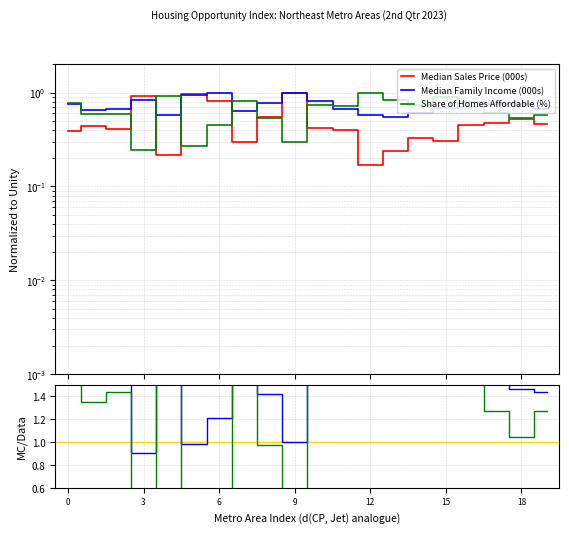

Reading right to left, extract all data points from this chart.

Median Sales Price (000s): 0.5	0.5	0.5	0.5	0.3	0.3	0.2	0.2	0.4	0.4	1.0	0.5	0.3	0.8	1.0	0.2	0.9	0.4	0.4	0.4
Median Family Income (000s): 0.7	0.8	0.8	0.8	0.7	0.6	0.6	0.6	0.7	0.8	1.0	0.8	0.6	1.0	0.9	0.6	0.8	0.7	0.7	0.8
Share of Homes Affordable (%): 0.6	0.5	0.6	0.7	0.9	0.7	0.8	1.0	0.7	0.7	0.3	0.5	0.8	0.5	0.3	0.9	0.2	0.6	0.6	0.8